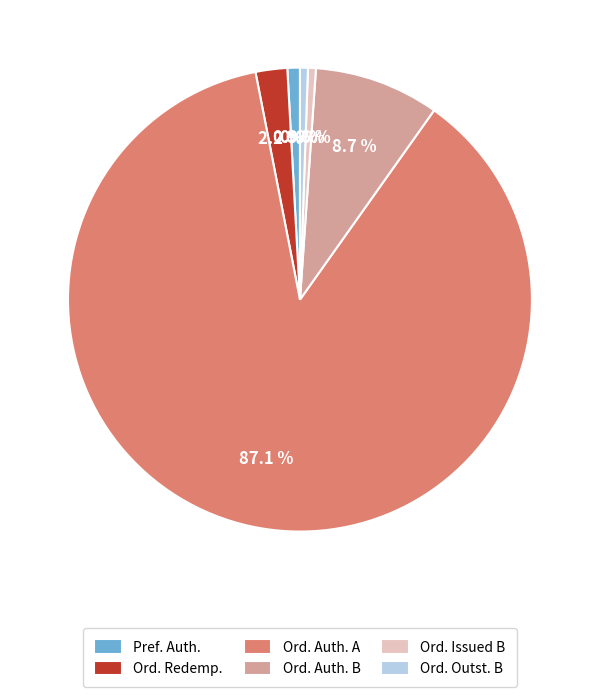

Which category has the biggest portion of the pie?

Ord. Auth. A